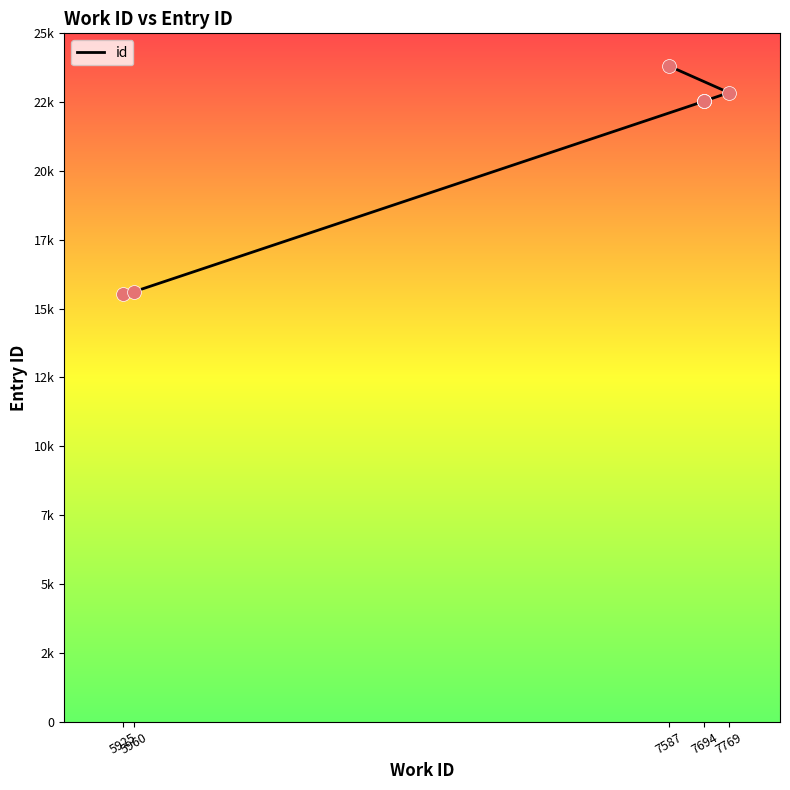

Approximately how many times larger is the value at 7587 compared to 7694?

1.1